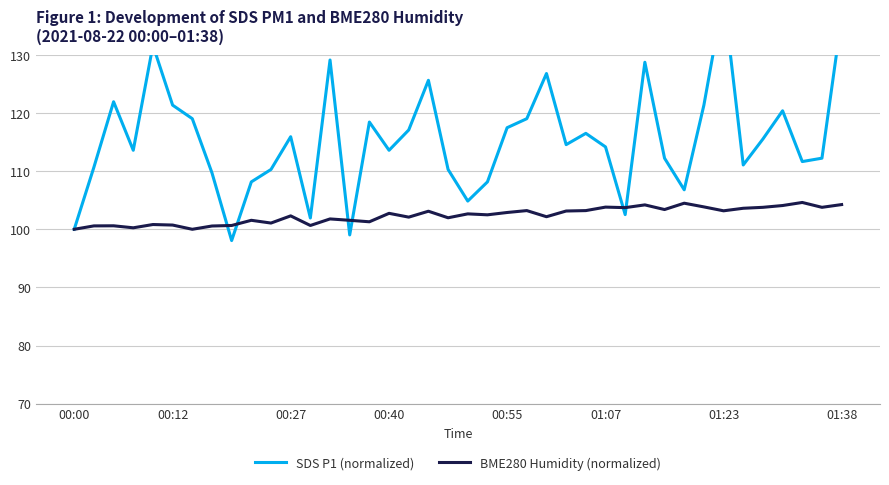

Rank the categories by SDS P1 (normalized) value from lowest to highest.

8, 14, 00:00, 12, 28, 20, 31, 9, 21, 01:38, 10, 19, 00:12, 34, 37, 30, 38, 00:40, 16, 27, 25, 35, 11, 26, 17, 22, 15, 01:23, 23, 36, 01:07, 32, 00:27, 18, 24, 29, 13, 00:55, 39, 33